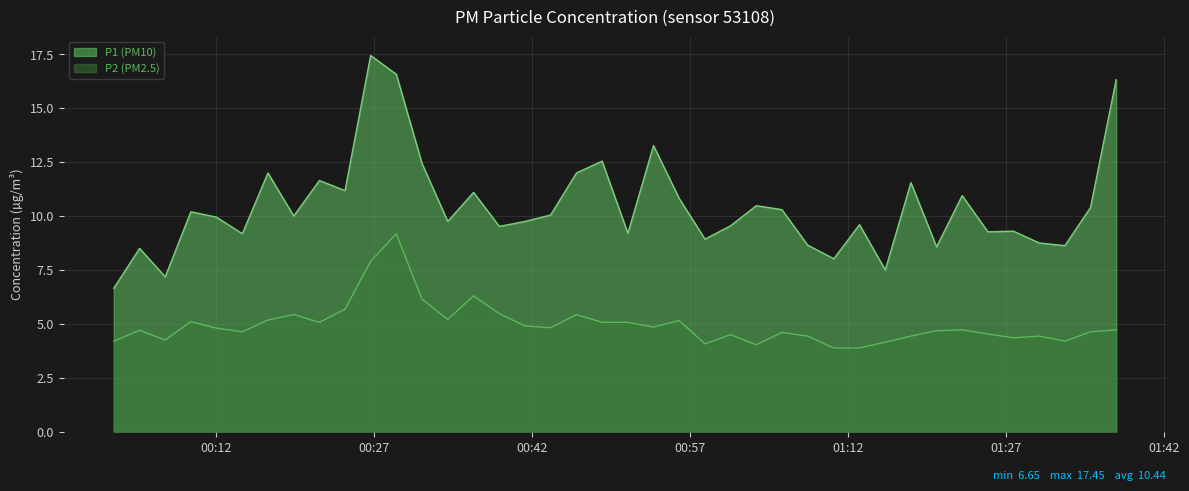

True or false: P1 and P2 cross at least once.

False